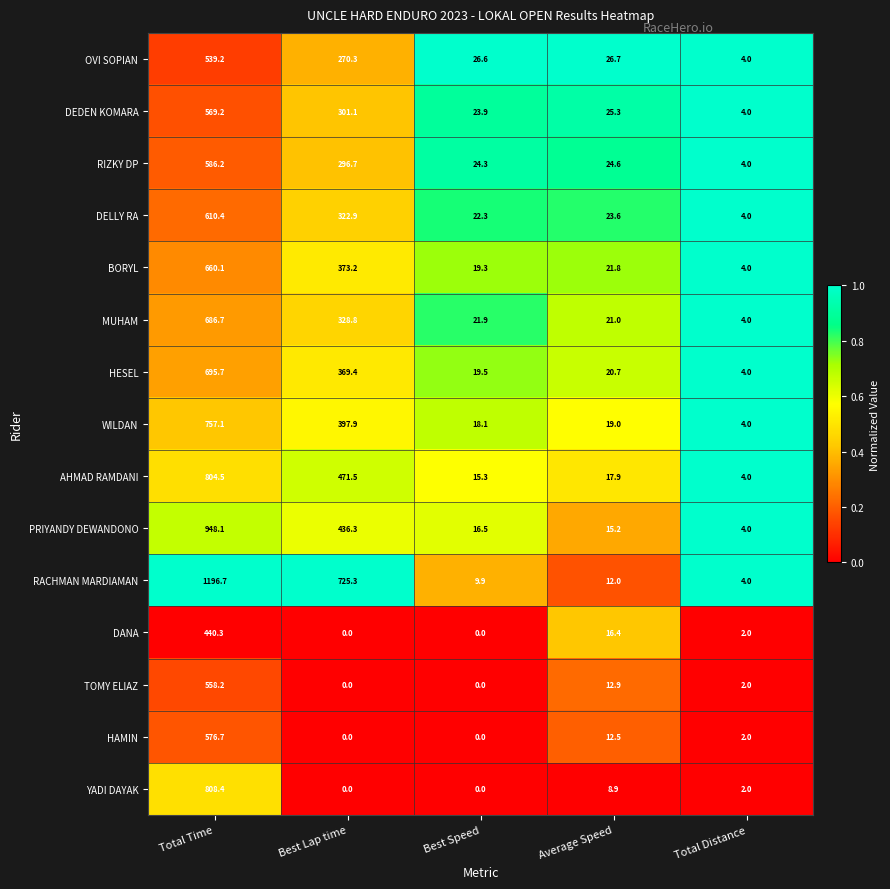

Rank the series by their maximum value, from lowest to highest.

DANA, OVI SOPIAN, TOMY ELIAZ, DEDEN KOMARA, HAMIN, RIZKY DP, DELLY RA, BORYL, MUHAM, HESEL, WILDAN, AHMAD RAMDANI, YADI DAYAK, PRIYANDY DEWANDONO, RACHMAN MARDIAMAN